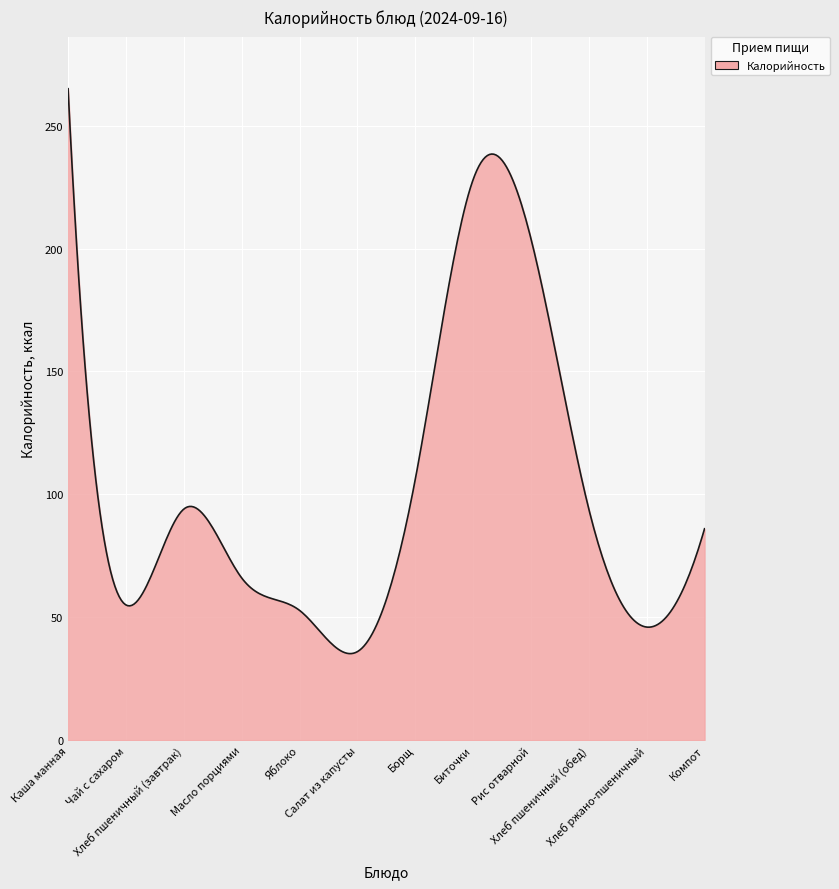

What is the greatest value displayed?

265.0